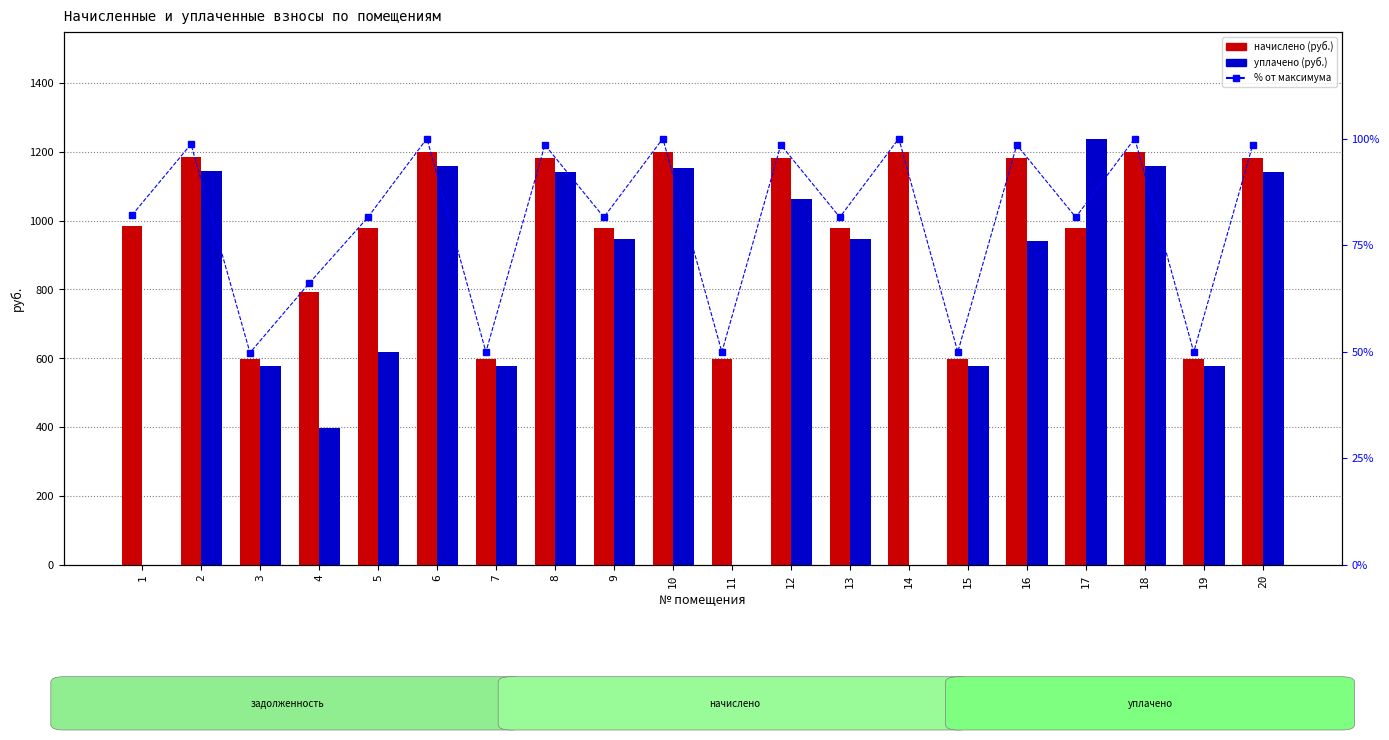

Rank the series by their maximum value, from highest to lowest.

уплачено, начислено, % от максимума